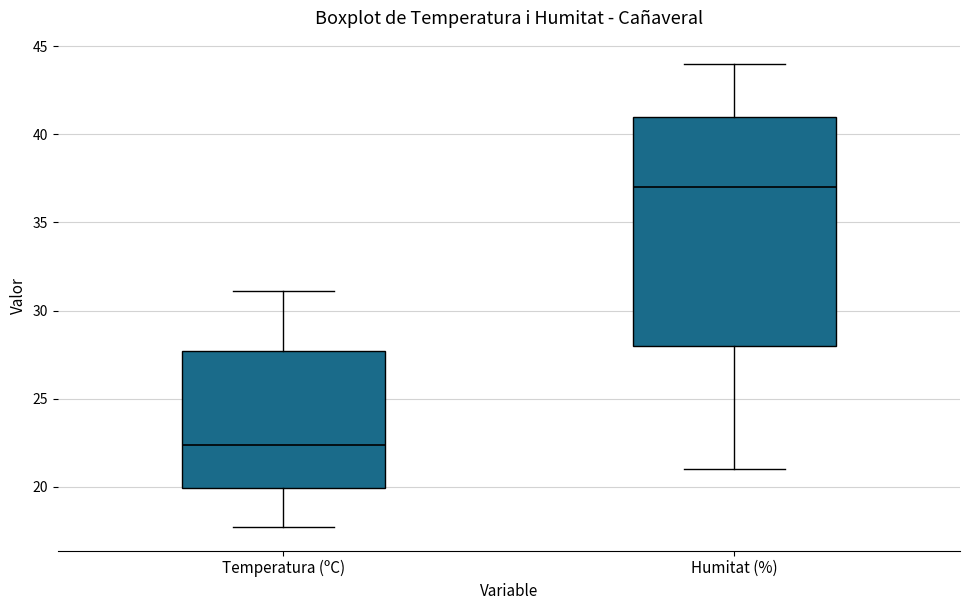

Reading left to right, transcribe this box plot: for each box, give where its median line is, the range the box spans, and where its two whiskers end, as read against the y-axis. The values are not printed on the chart, so give them approximately, as read against the axis.

Temperatura (ºC): median 22.5, box 20.0 to 27.5, whiskers 17.5 to 31.0
Humitat (%): median 37.0, box 28.0 to 41.0, whiskers 21.0 to 44.0